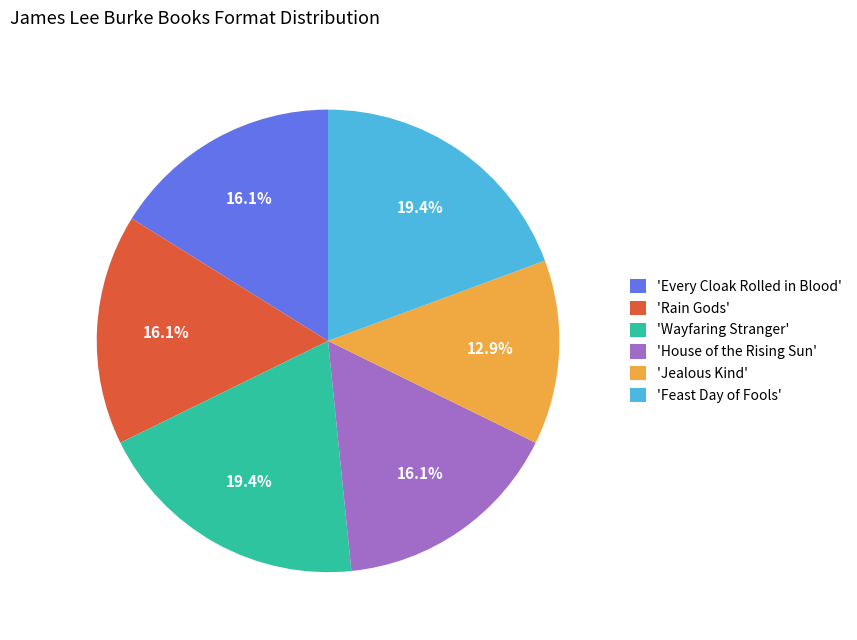

Which slice is the smallest?

'Jealous Kind'